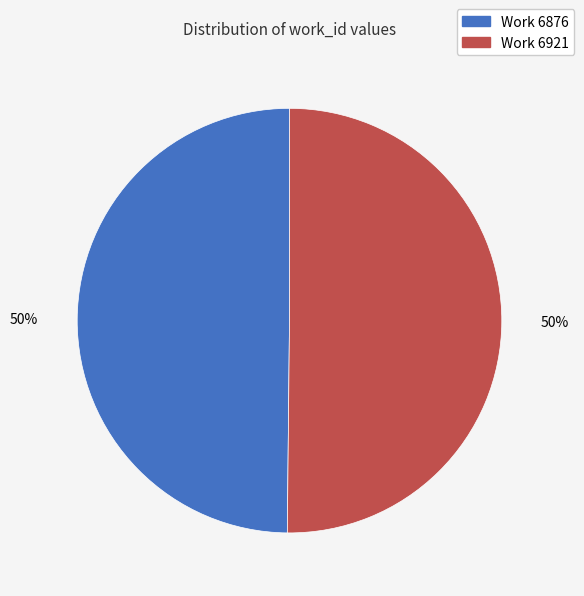

Is it true that Work 6921 is 50% of the pie?

True